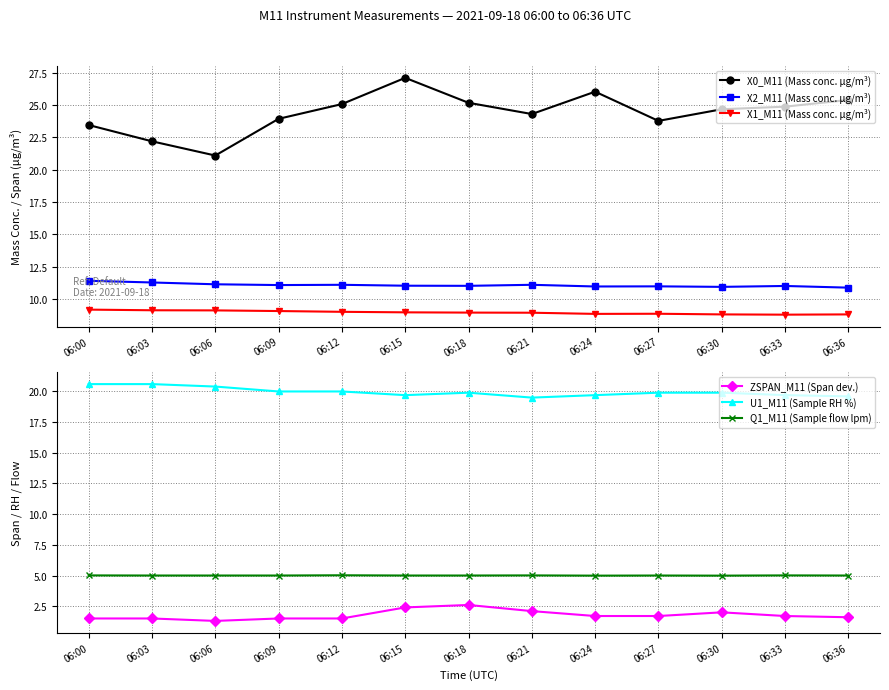

Reading left to right, what are all the values shown in this chart?

X0_M11 (Mass conc. μg/m³): 06:00=23.4	06:03=22.2	06:06=21.1	06:09=23.9	06:12=25.1	06:15=27.1	06:18=25.2	06:21=24.3	06:24=26.0	06:27=23.8	06:30=24.7	06:33=24.9	06:36=25.4
X2_M11 (Mass conc. μg/m³): 06:00=11.4	06:03=11.3	06:06=11.1	06:09=11.1	06:12=11.1	06:15=11.0	06:18=11.0	06:21=11.1	06:24=11.0	06:27=11.0	06:30=10.9	06:33=11.0	06:36=10.9
X1_M11 (Mass conc. μg/m³): 06:00=9.2	06:03=9.1	06:06=9.1	06:09=9.1	06:12=9.0	06:15=9.0	06:18=8.9	06:21=8.9	06:24=8.8	06:27=8.8	06:30=8.8	06:33=8.8	06:36=8.8
ZSPAN_M11 (Span dev.): 06:00=1.5	06:03=1.5	06:06=1.3	06:09=1.5	06:12=1.5	06:15=2.4	06:18=2.6	06:21=2.1	06:24=1.7	06:27=1.7	06:30=2.0	06:33=1.7	06:36=1.6
U1_M11 (Sample RH %): 06:00=20.6	06:03=20.6	06:06=20.4	06:09=20.0	06:12=20.0	06:15=19.7	06:18=19.9	06:21=19.5	06:24=19.7	06:27=19.9	06:30=19.9	06:33=19.7	06:36=19.6
Q1_M11 (Sample flow lpm): 06:00=5.0	06:03=5.0	06:06=5.0	06:09=5.0	06:12=5.0	06:15=5.0	06:18=5.0	06:21=5.0	06:24=5.0	06:27=5.0	06:30=5.0	06:33=5.0	06:36=5.0